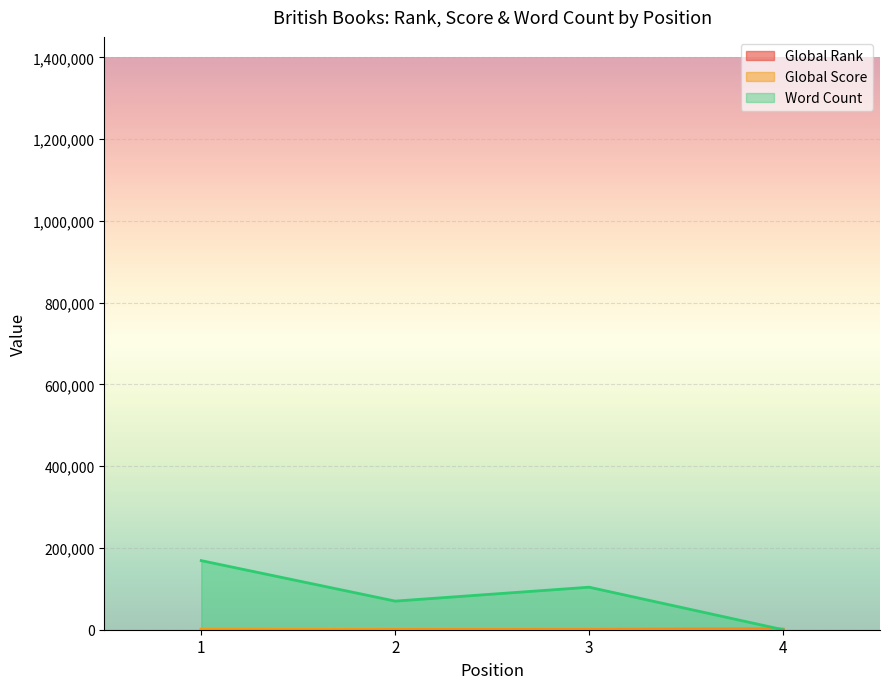

Reading left to right, list all the values displayed in this chart.

Global Rank: 216	697	867	1308
Global Score: 1341	527	432	290
Word Count: 169000	70000	104000	0